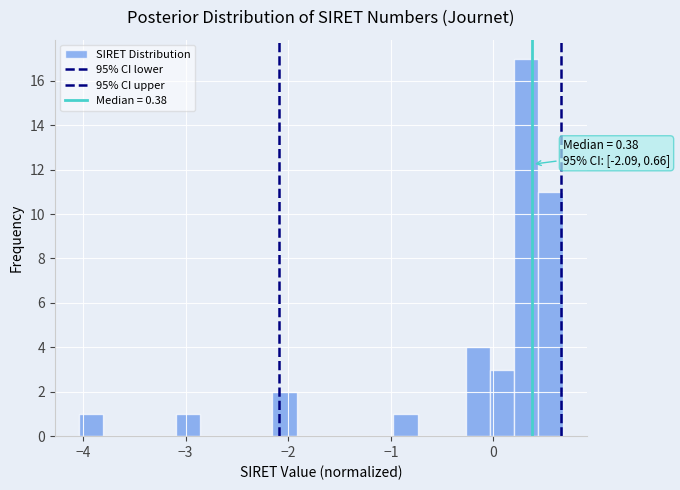

Around what value on the x-axis is the tallest bar? Give the approximate position of its centre, as read against the axis.

0.3